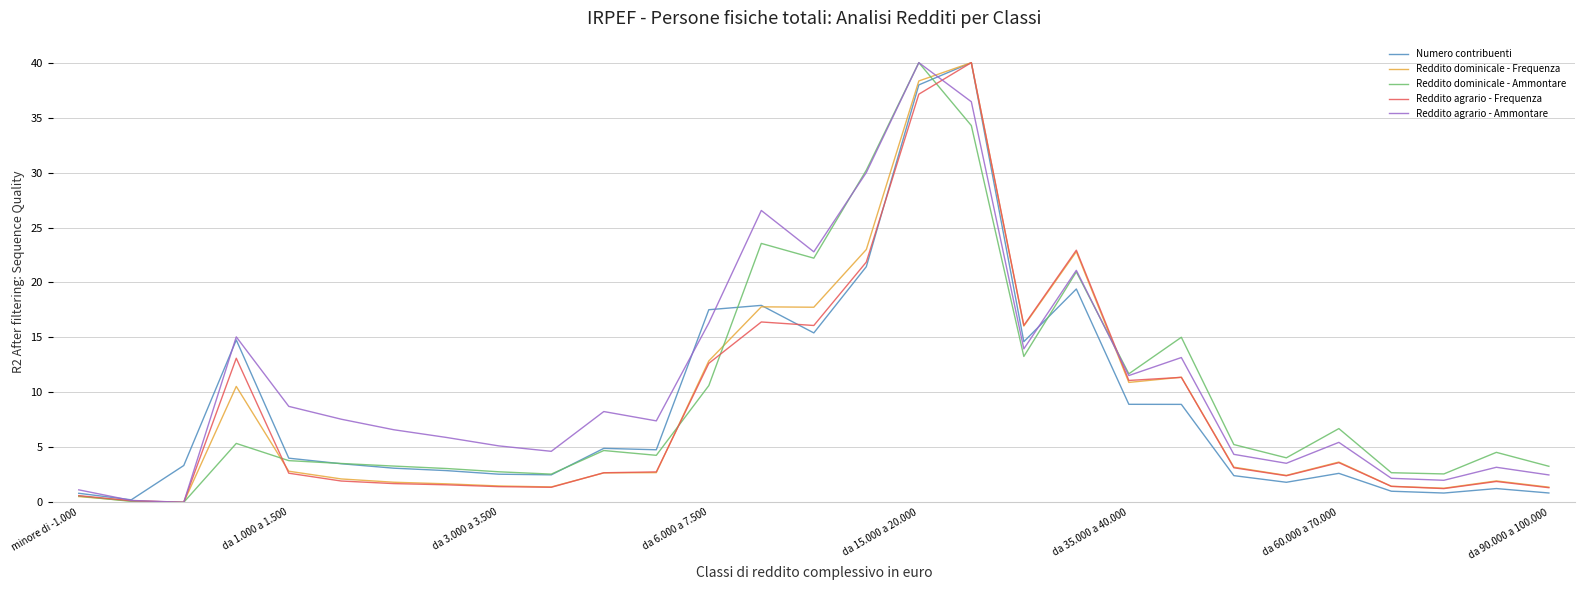

What is the maximum value shown in the chart?

40.0